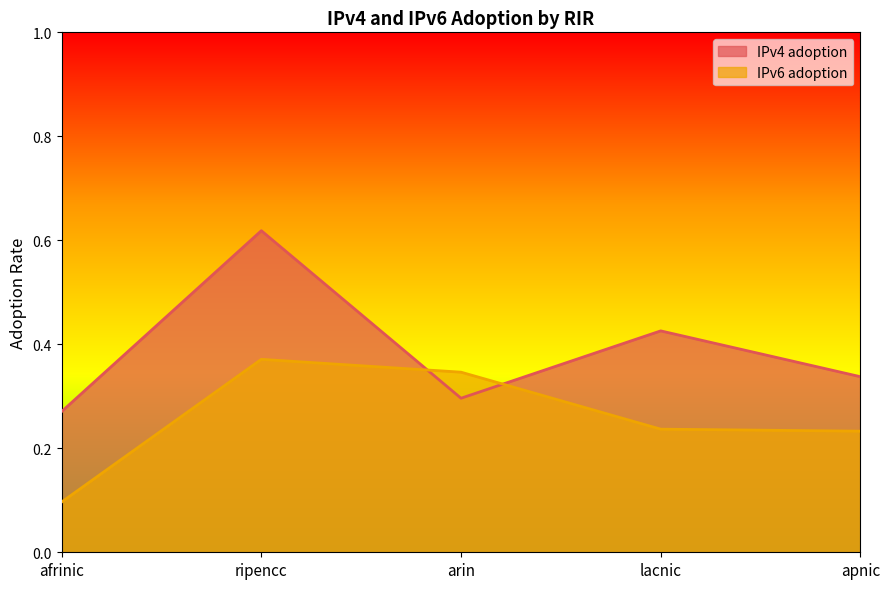

Does the chart display data point markers on the line(s)?

No